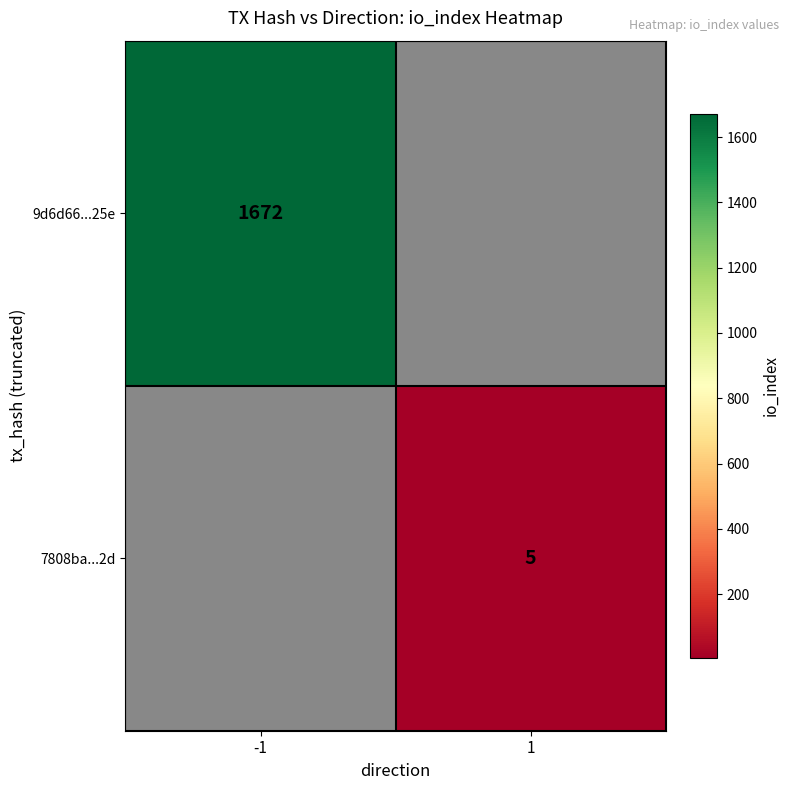

What is the greatest value displayed?

1672.0